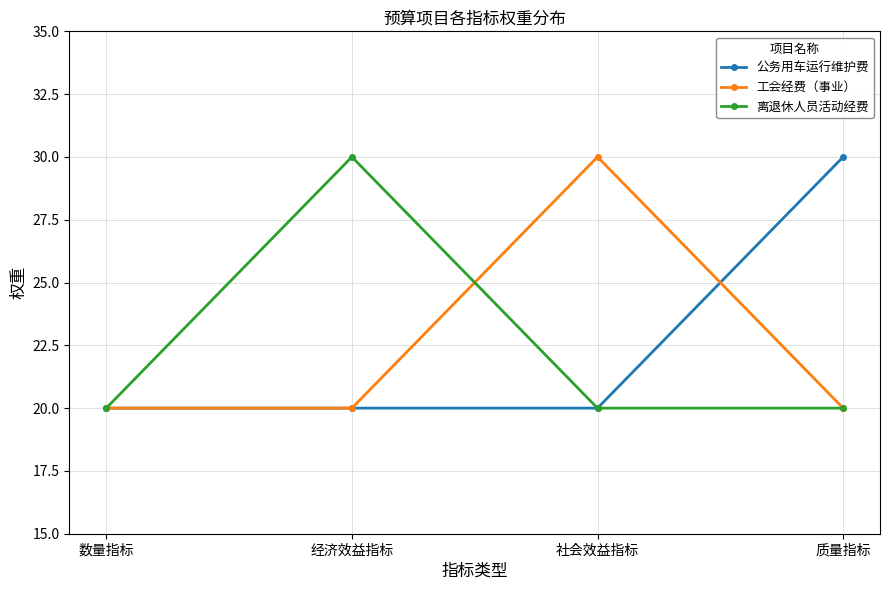

What position from the right is 社会效益指标?

2